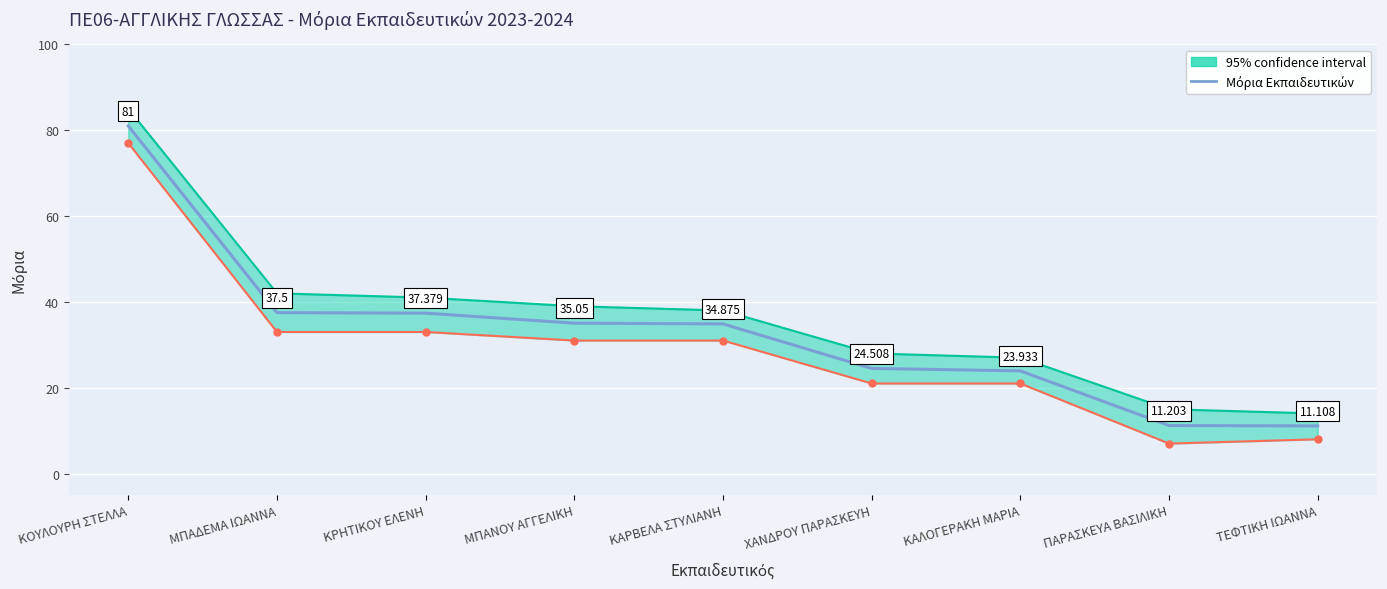

Does the chart display data point markers on the line(s)?

No